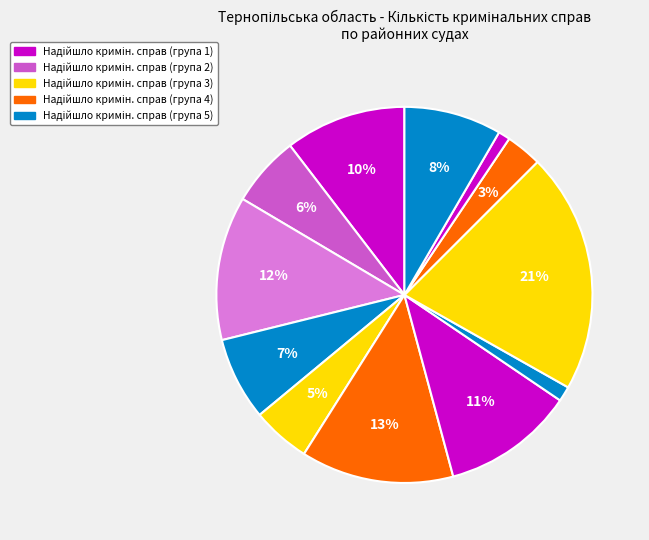

How many slices are in this pie chart?

12